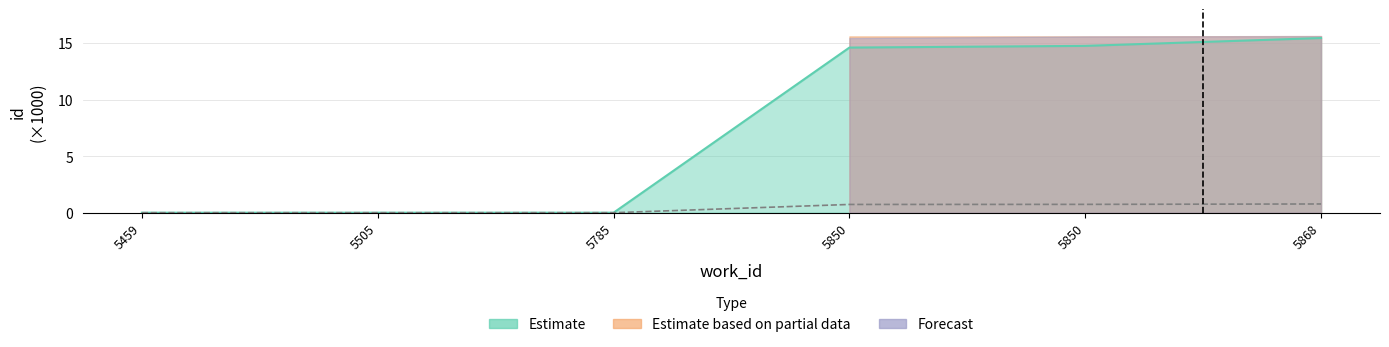

Does the chart have visible grid lines?

Yes